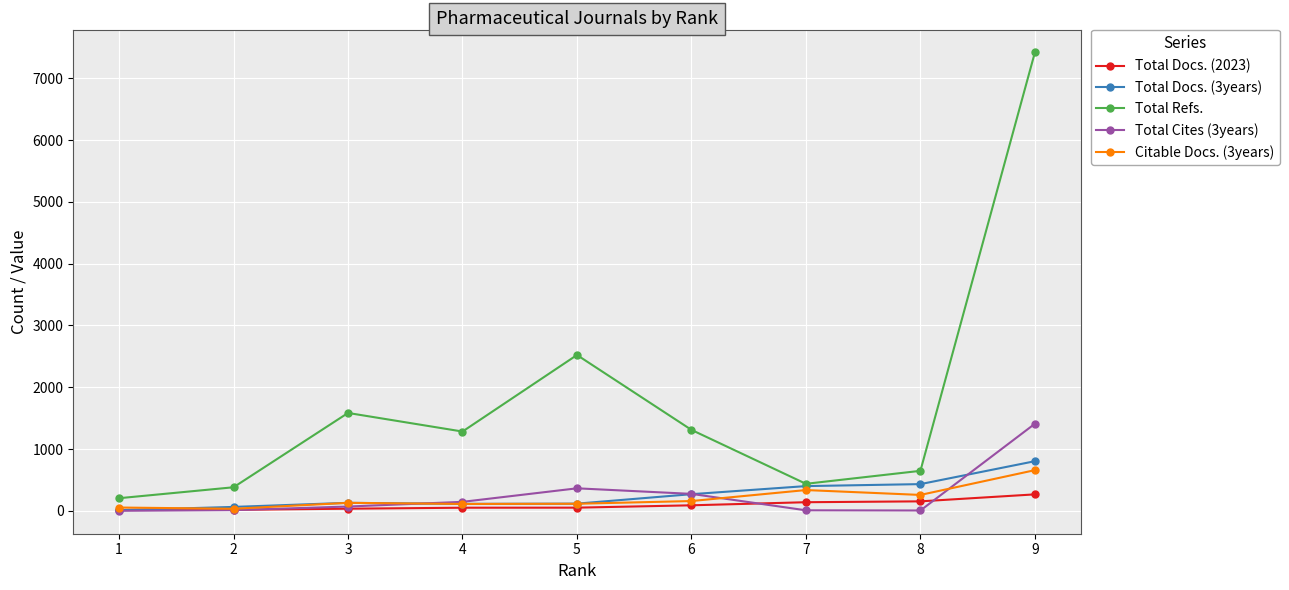

What is the value of the Citable Docs. (3years) point at the 9th from the left?

658